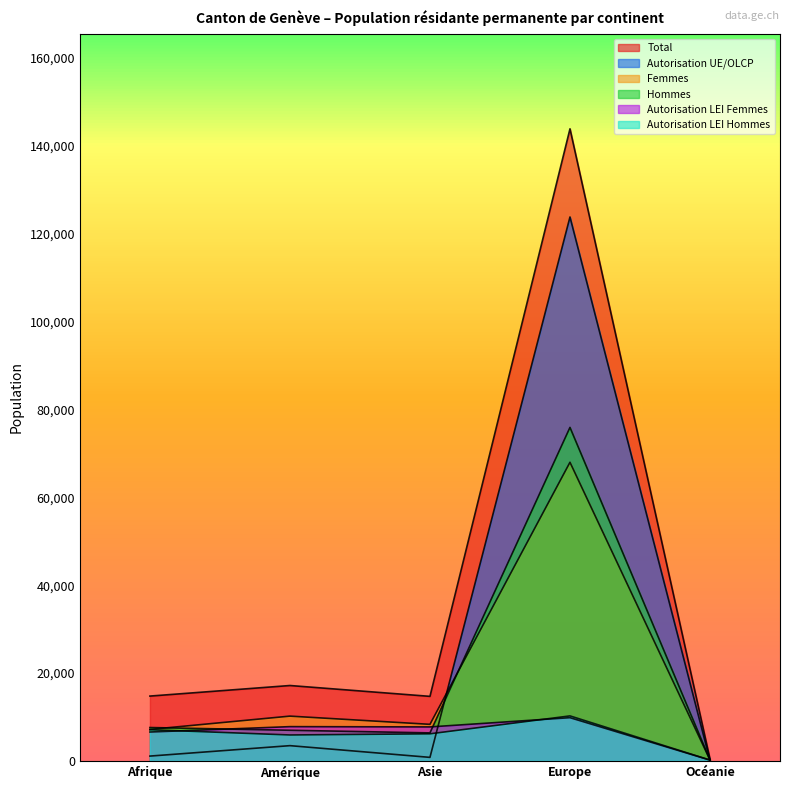

The Total series shows 14751 at Afrique. True or false?

True